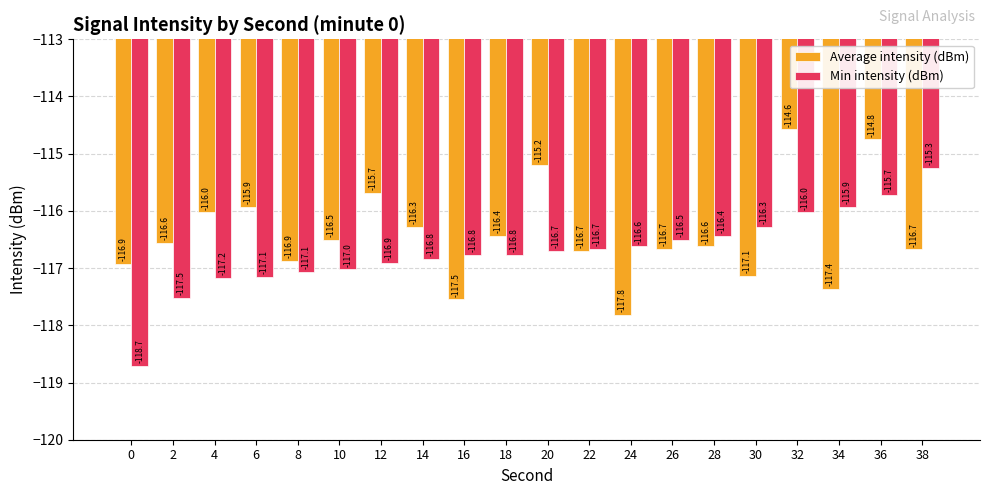

What is the maximum value for Min intensity (dBm)?

-115.3